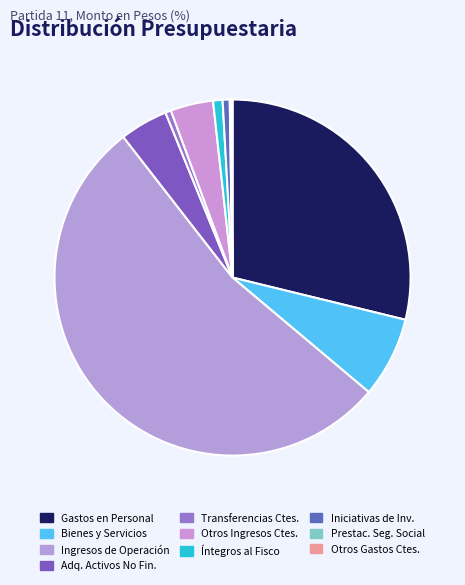

Which slice represents more than half of the pie?

Ingresos de Operación